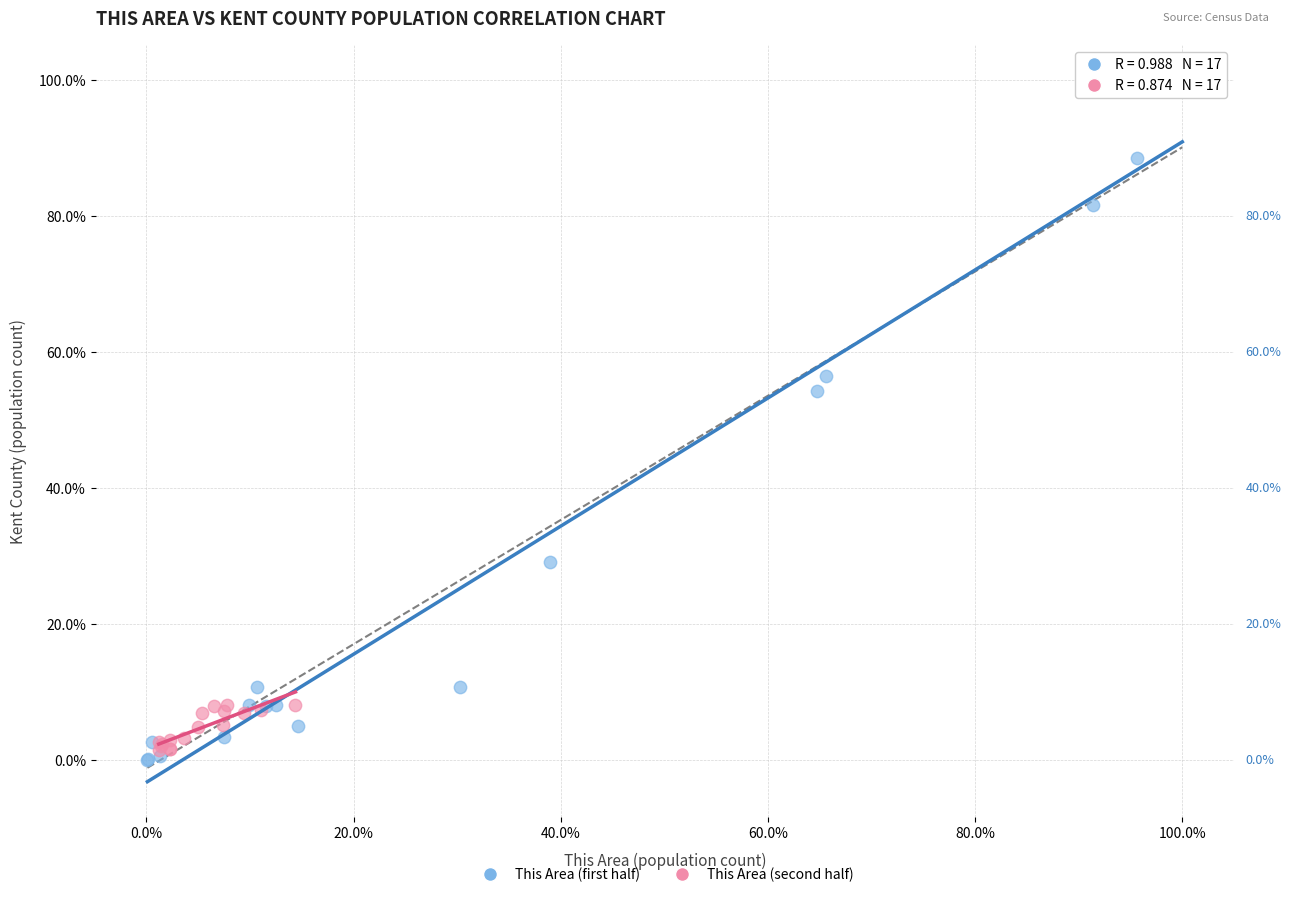

What are all the series names shown in the legend?

This Area (first half), This Area (second half)